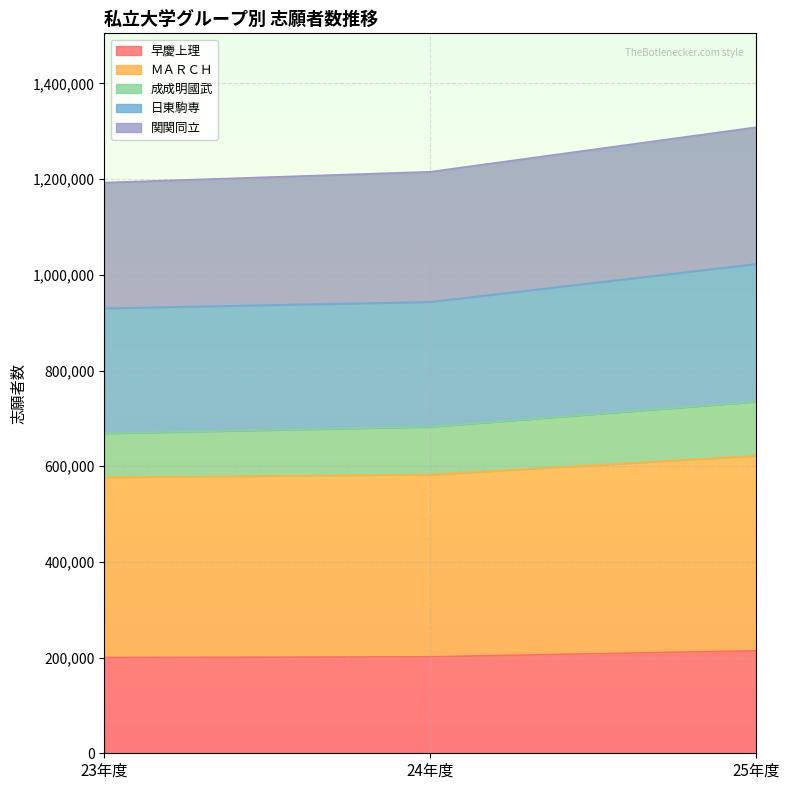

Which series changed the most between 23年度 and 24年度?

成成明國武